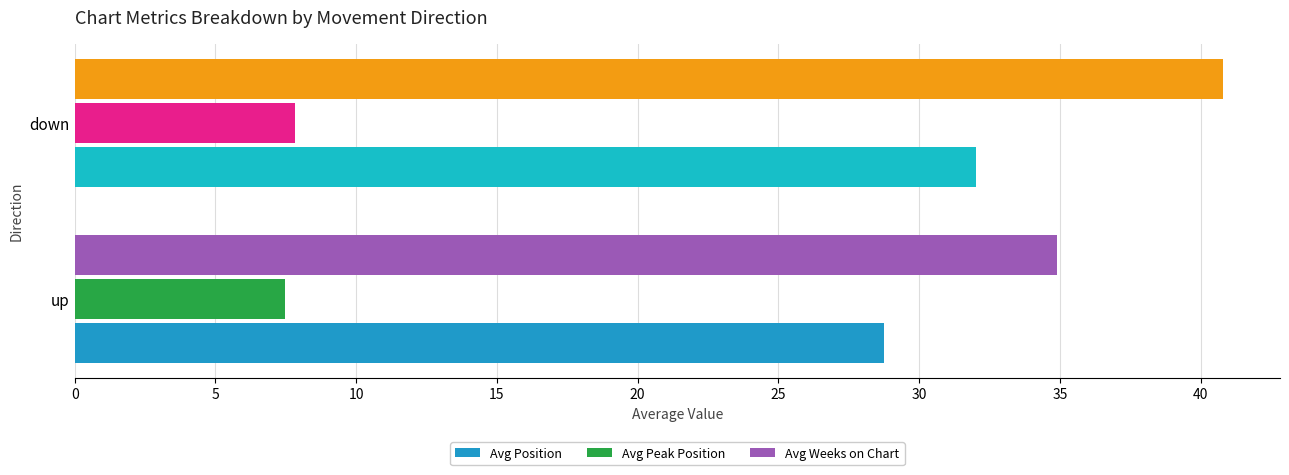

At which label is Avg Weeks on Chart closest to 37?

up